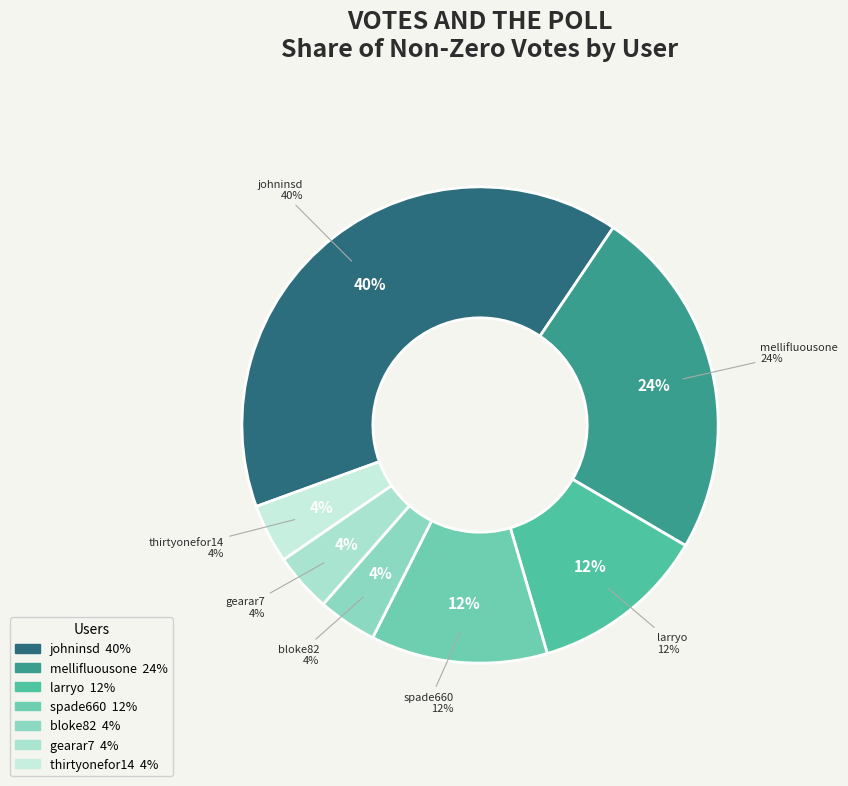

What percentage do spade660 and larryo together represent?

24.0%